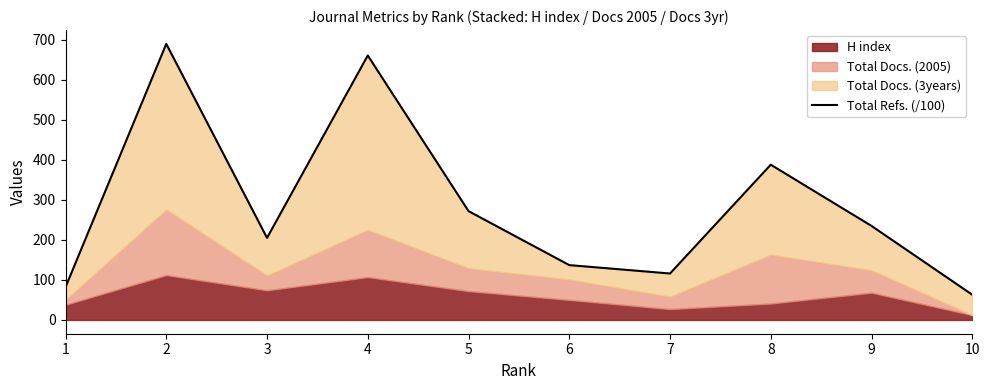

List the labels in order of value, largest first.

2, 4, 8, 5, 9, 3, 6, 7, 1, 10